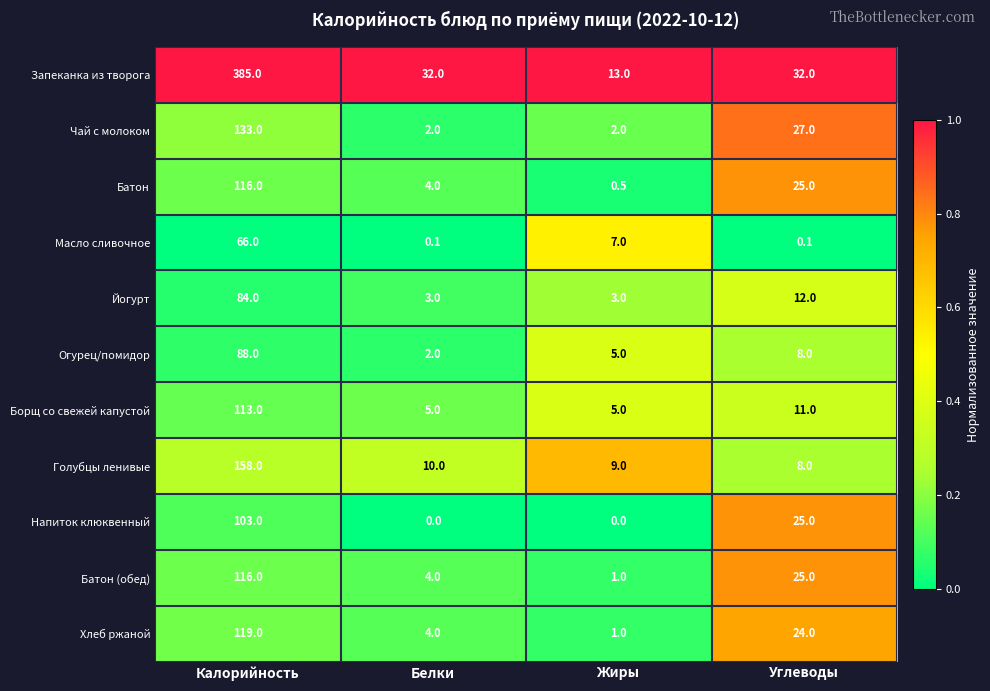

True or false: Батон has a value of 25.0 at Углеводы.

True